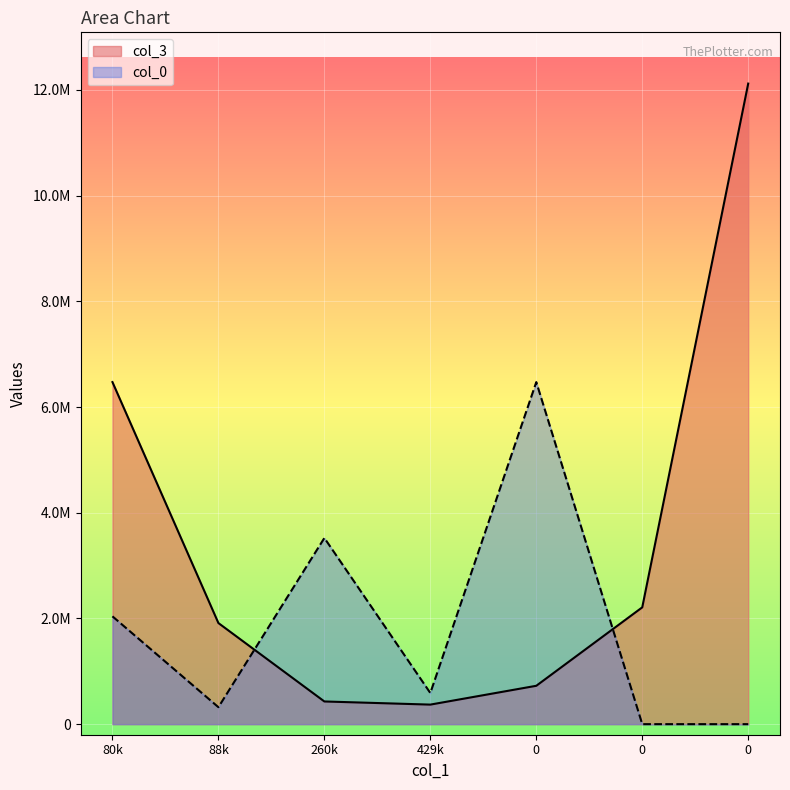

What is the difference between the col_3 values at 0 and 0?

1484195.9